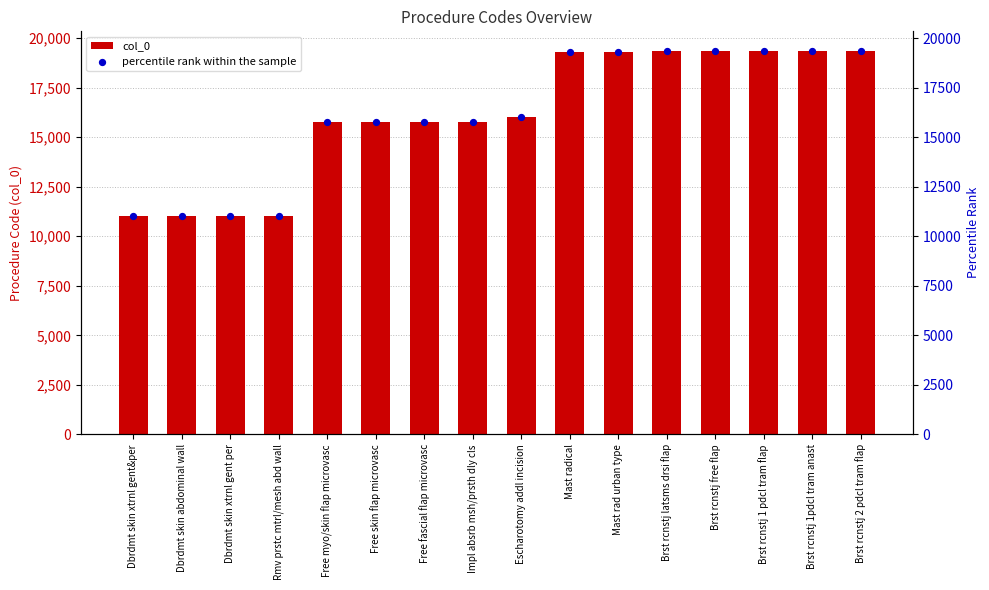

Which series has the widest spread of Y values?

col_0